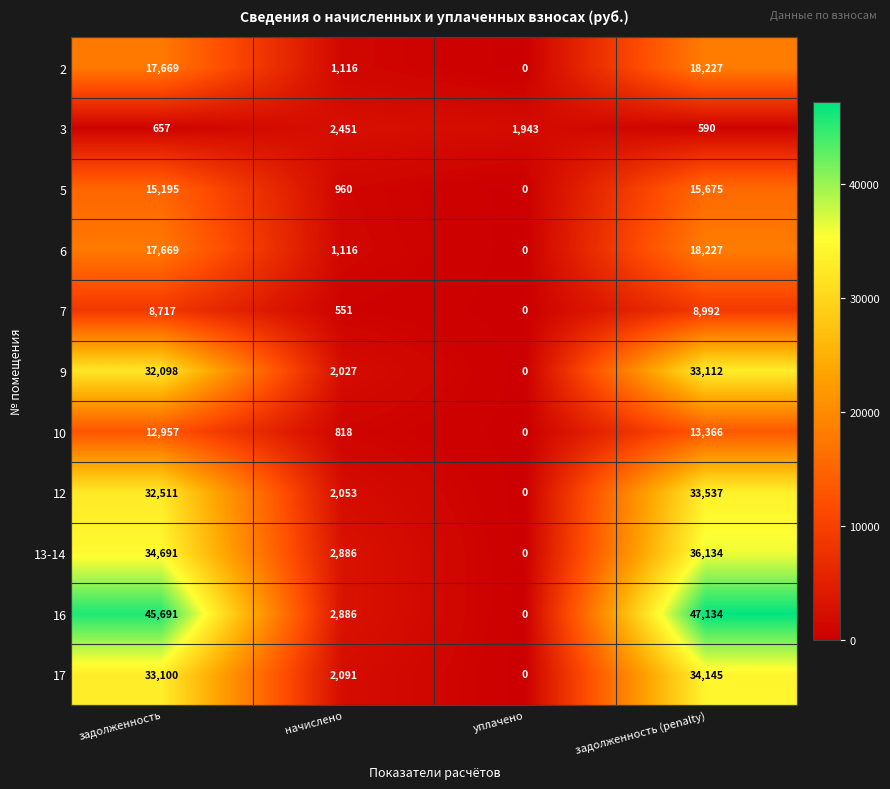

Is it true that 3 equals 657 at задолженность?

True